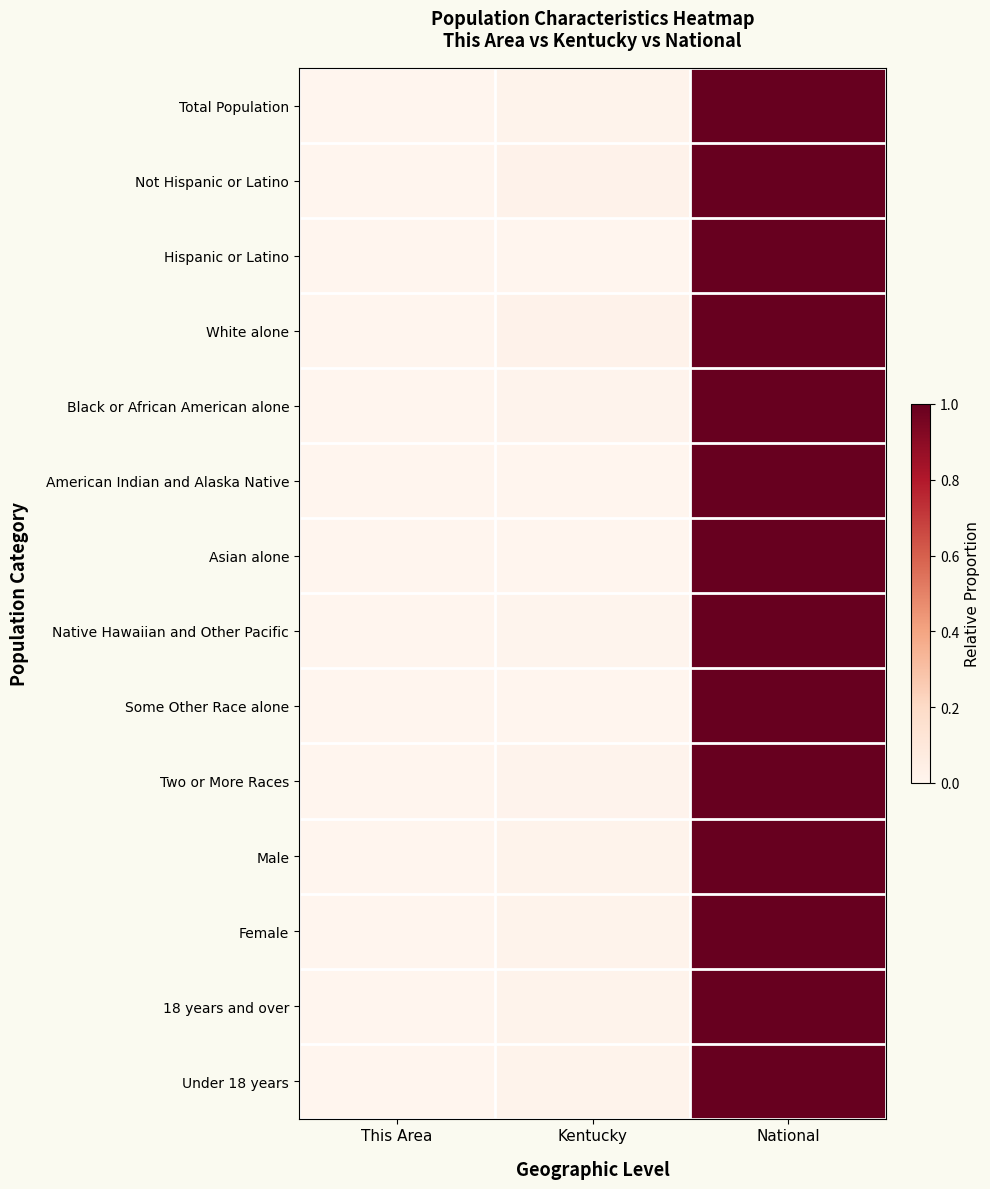

What is the total value across all series at National?

14.0